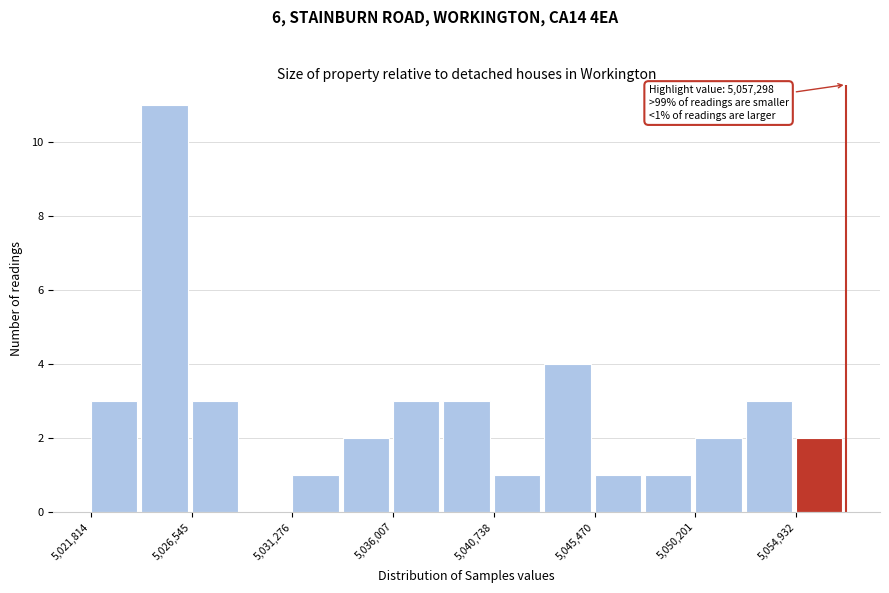

Which range on the x-axis has the tallest bar?

5024000 to 5026500